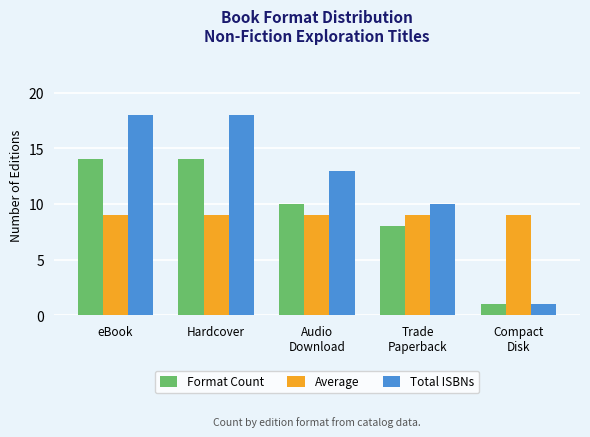

What is the sum of all Average values?

45